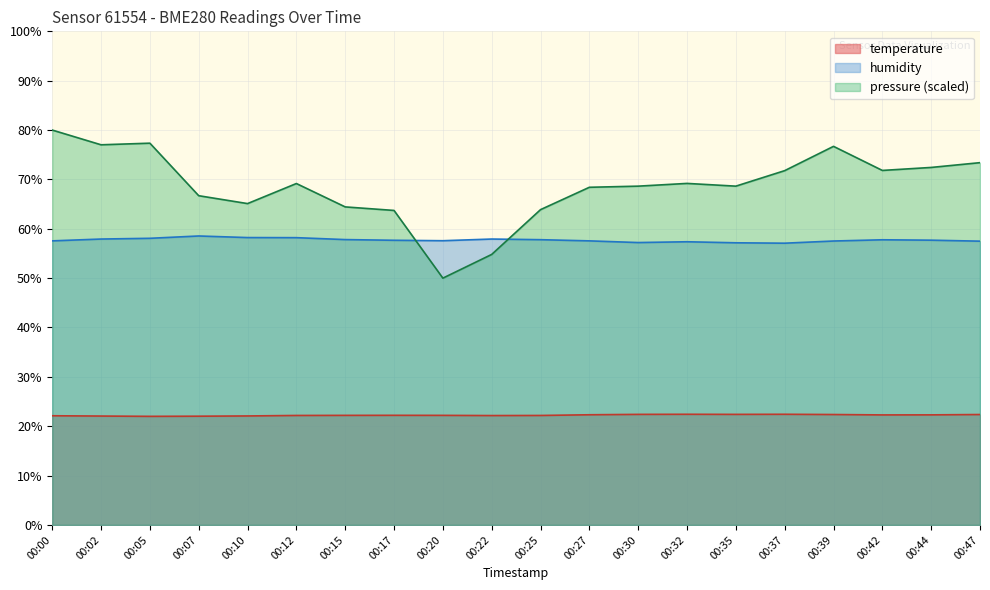

What is the value of the temperature point at the 11th from the left?

22.2